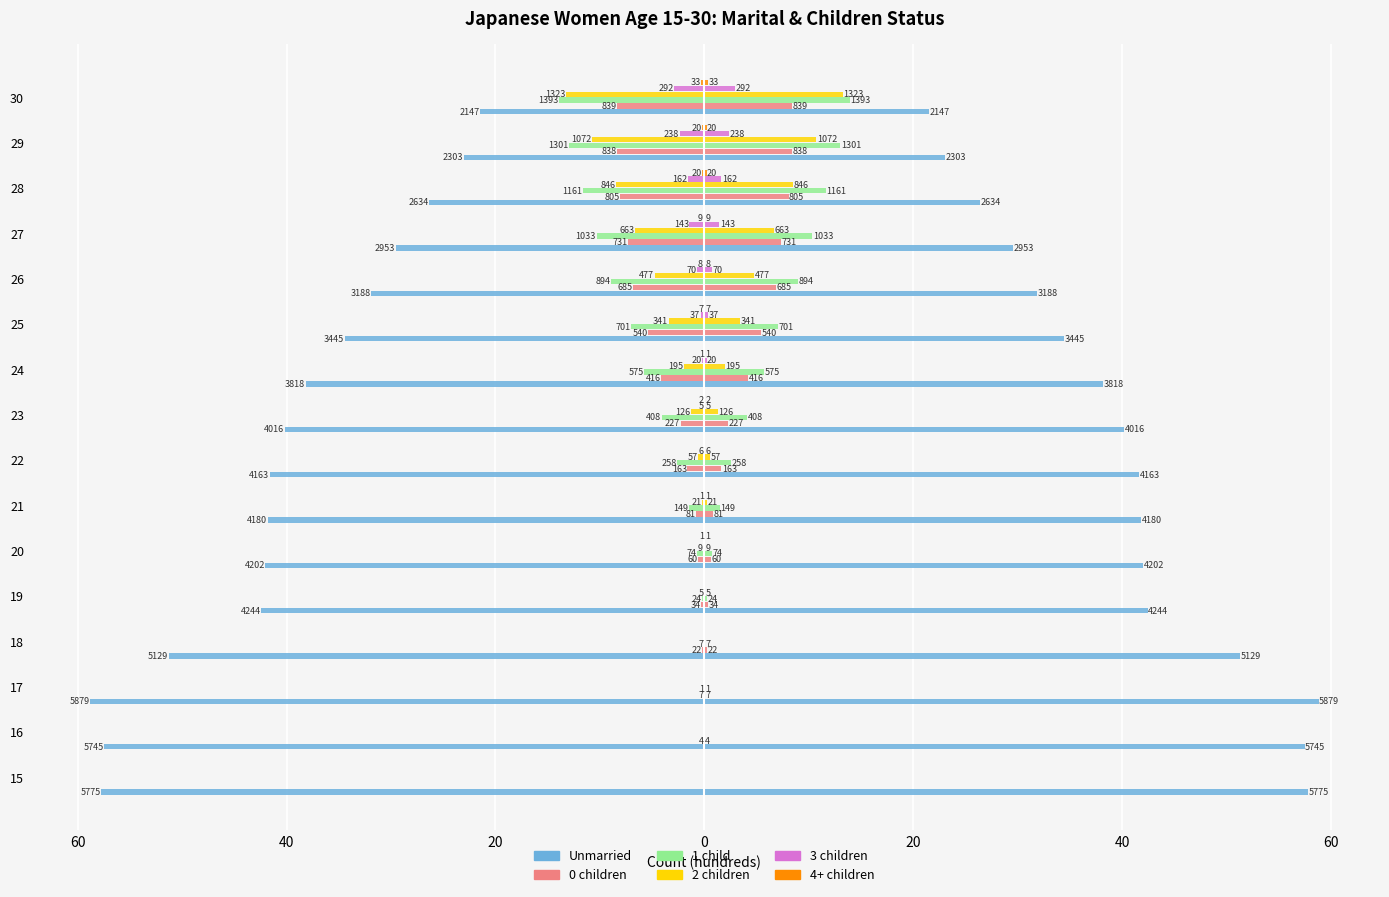

Is the value of 1 child at 29 greater than the value of 4+ children at 20?

No